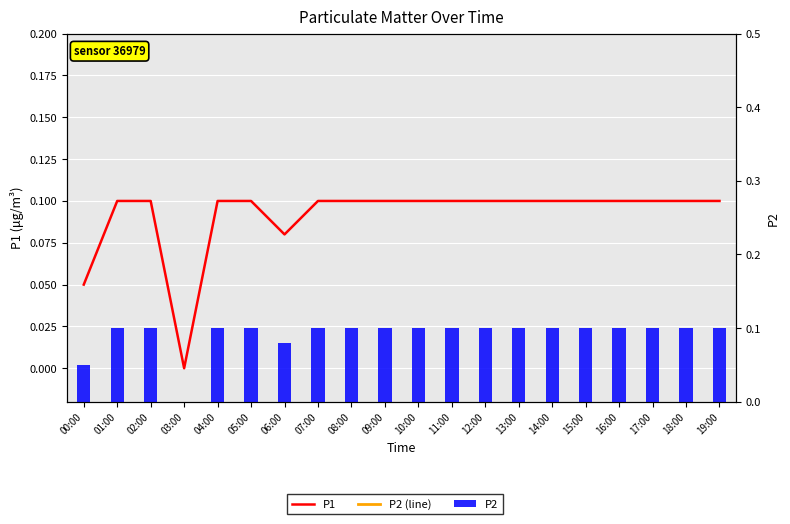

Reading left to right, transcribe all the data shown in this chart.

P1: 0.1	0.1	0.1	0.0	0.1	0.1	0.1	0.1	0.1	0.1	0.1	0.1	0.1	0.1	0.1	0.1	0.1	0.1	0.1	0.1
P2: 0.1	0.1	0.1	0.0	0.1	0.1	0.1	0.1	0.1	0.1	0.1	0.1	0.1	0.1	0.1	0.1	0.1	0.1	0.1	0.1